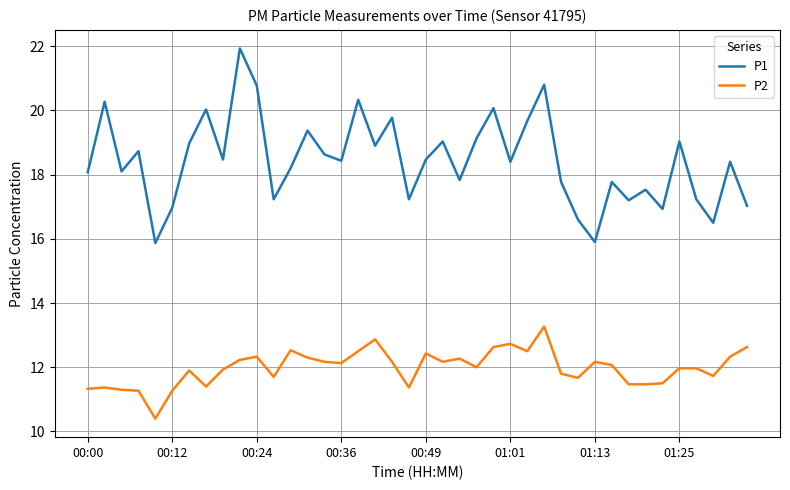

True or false: P2 and P1 intersect in this chart.

False